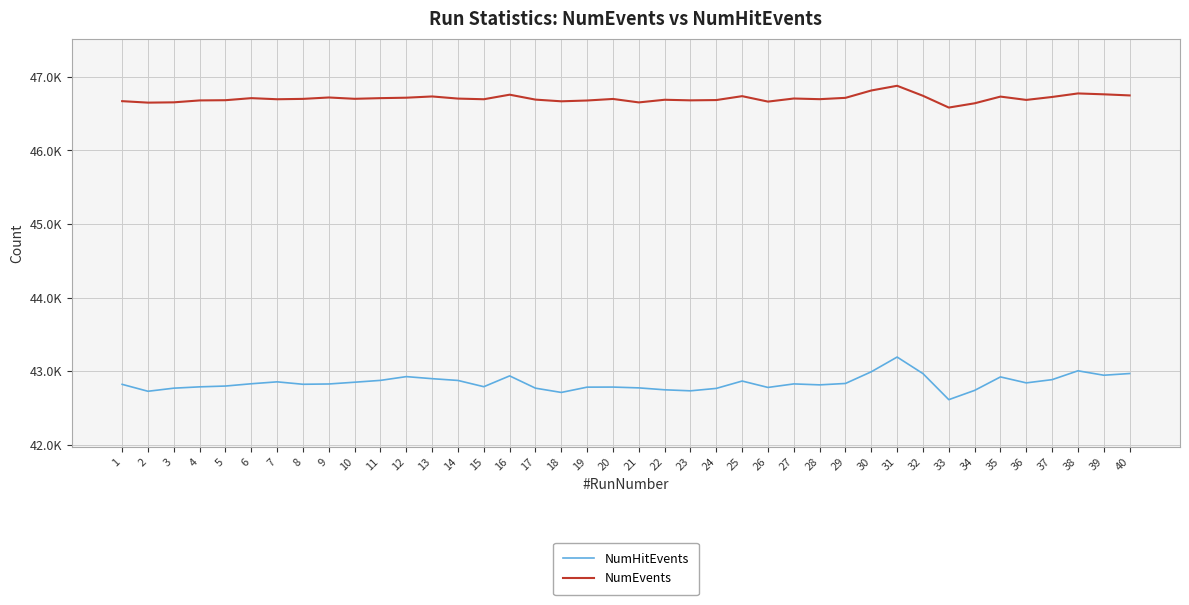

Reading left to right, what are all the values shown in this chart?

NumHitEvents: 42821	42727	42769	42787	42798	42829	42855	42822	42826	42850	42875	42926	42898	42874	42789	42936	42769	42711	42783	42784	42773	42747	42733	42766	42866	42779	42827	42814	42833	42992	43192	42967	42613	42739	42922	42841	42885	43005	42945	42968
NumEvents: 46670	46650	46654	46680	46683	46711	46696	46701	46720	46702	46711	46717	46734	46705	46696	46758	46691	46668	46679	46700	46653	46689	46681	46685	46738	46664	46706	46697	46715	46815	46879	46743	46583	46641	46732	46687	46727	46775	46763	46748